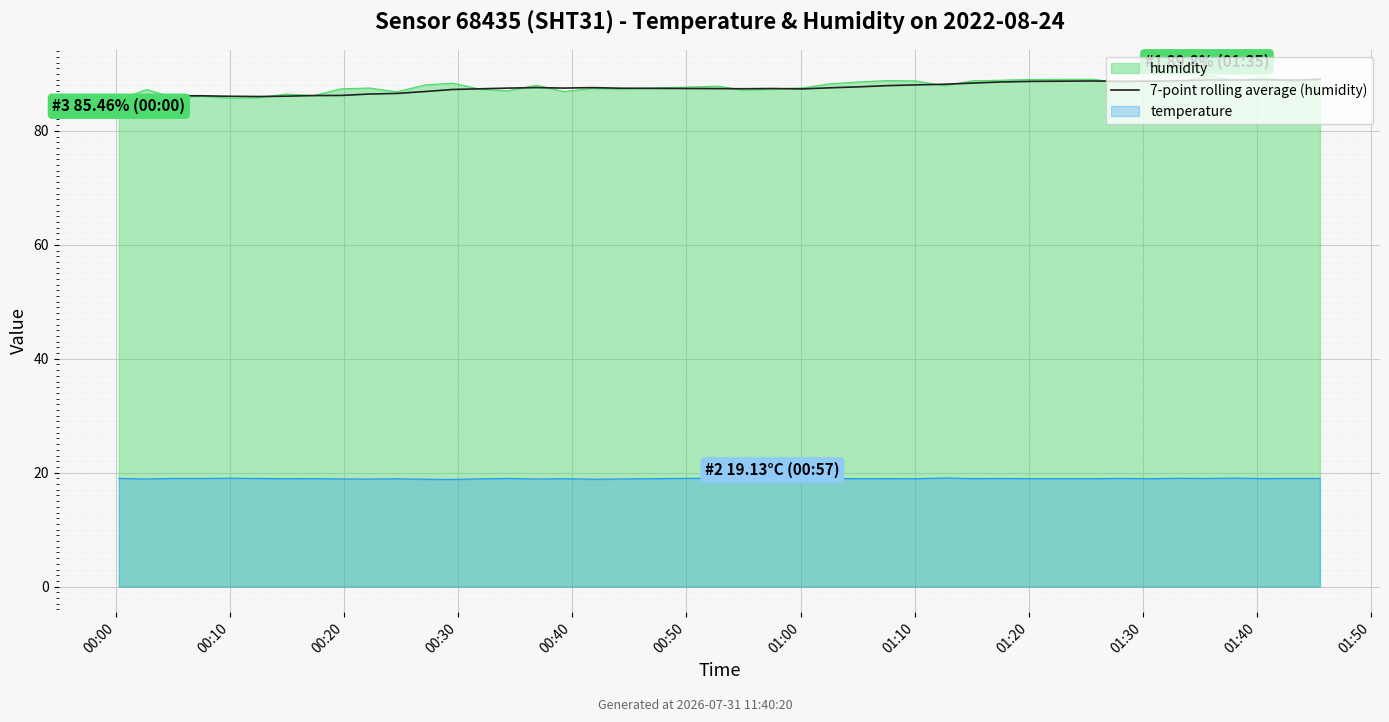

What is the difference between the values at 37 and 12?

1.7